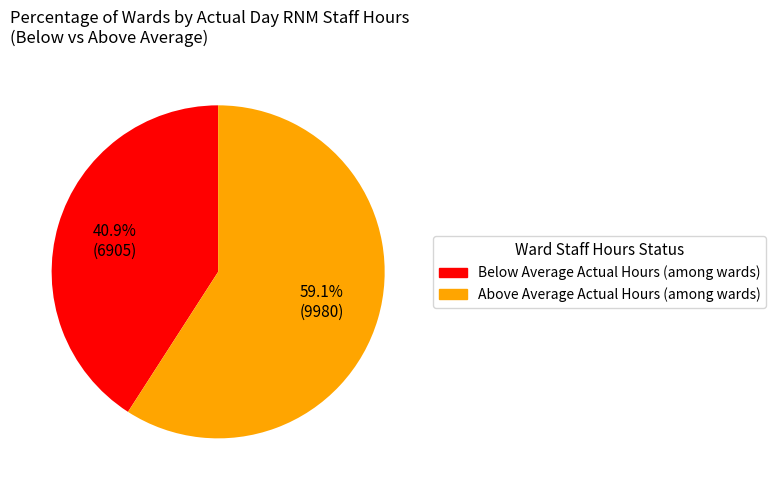

Is there a majority slice in this chart?

Yes